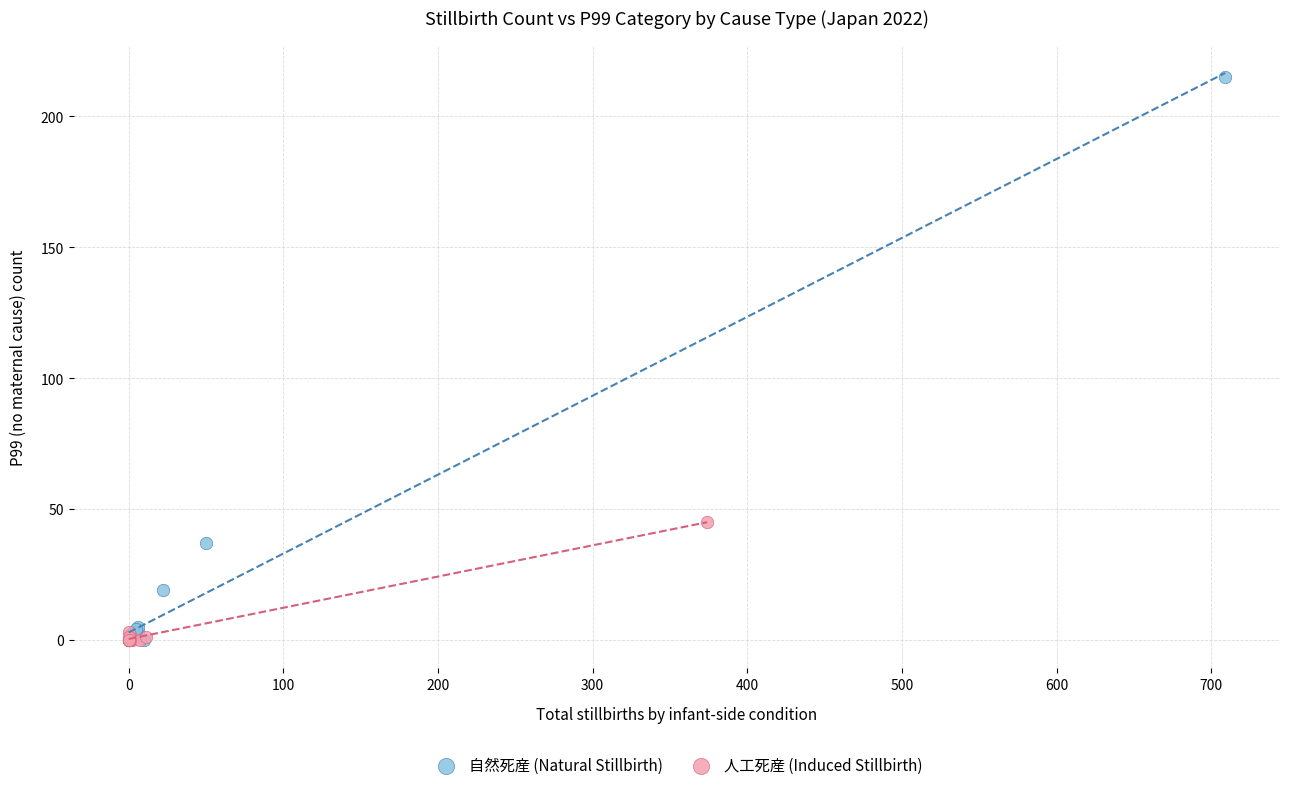

Which series has the largest Y range (max minus min)?

自然死産 (Natural Stillbirth)